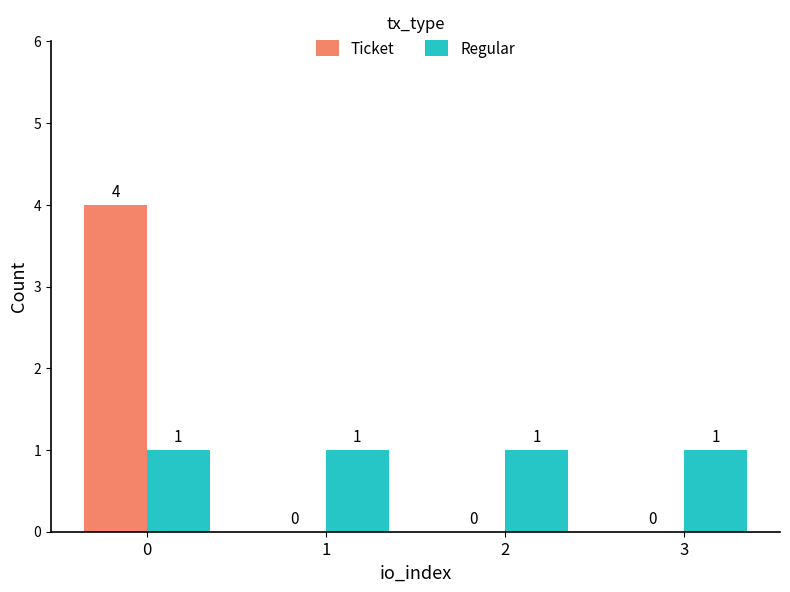

What is the sum of the Ticket values at 0 and 3?

4